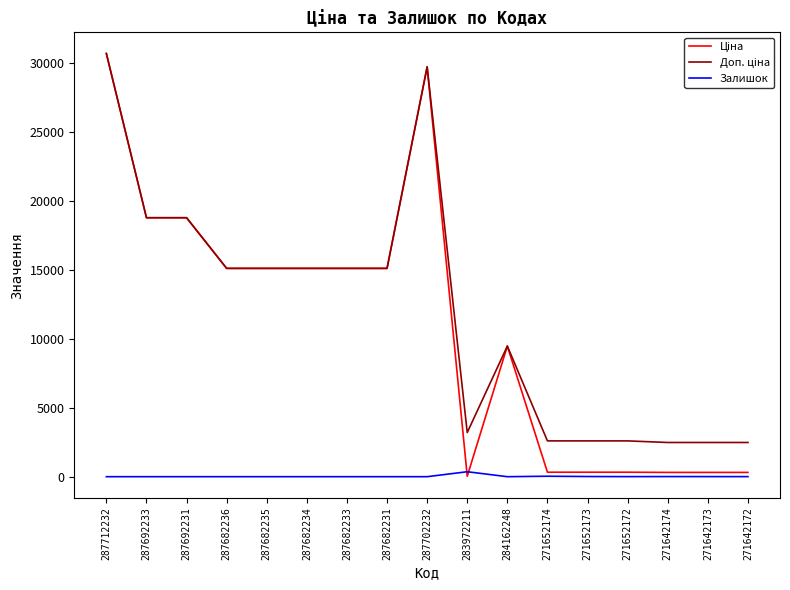

What is the total value across all series at 287682235?

30240.0